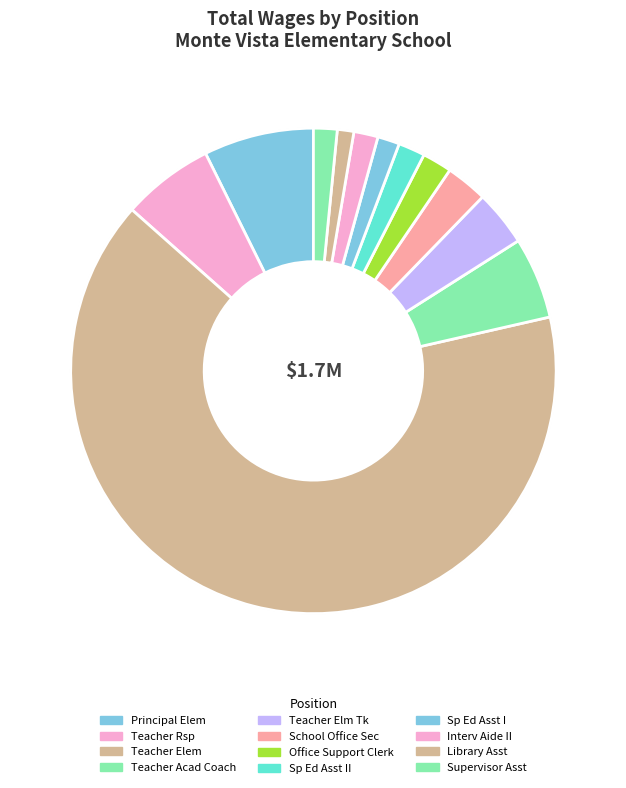

To the nearest percent, what is the average slice percentage?

8%